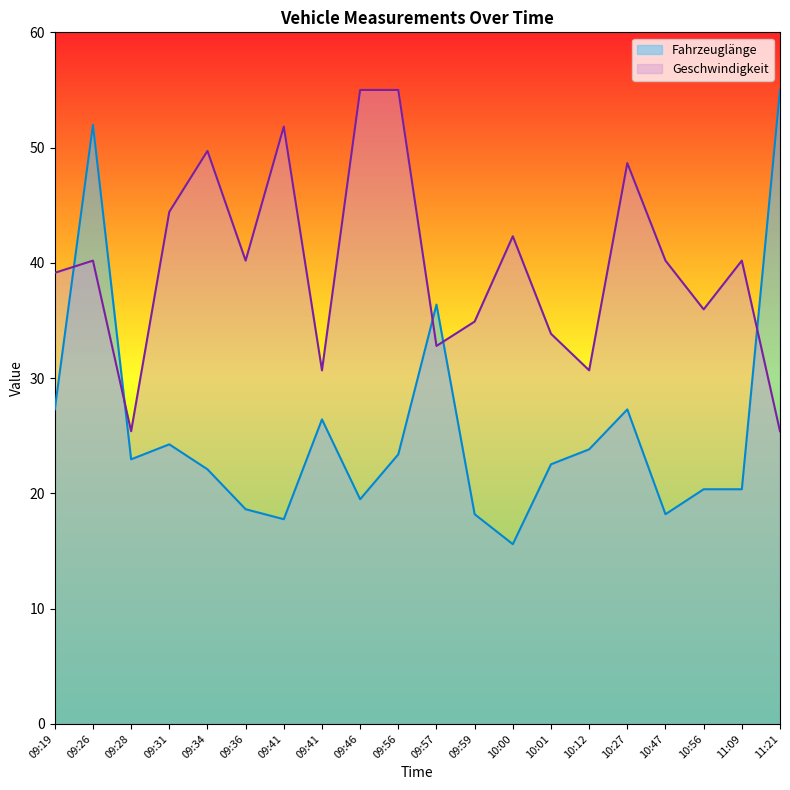

In Geschwindigkeit, how many points are lower than both neighbors (excluding endpoints)?

6